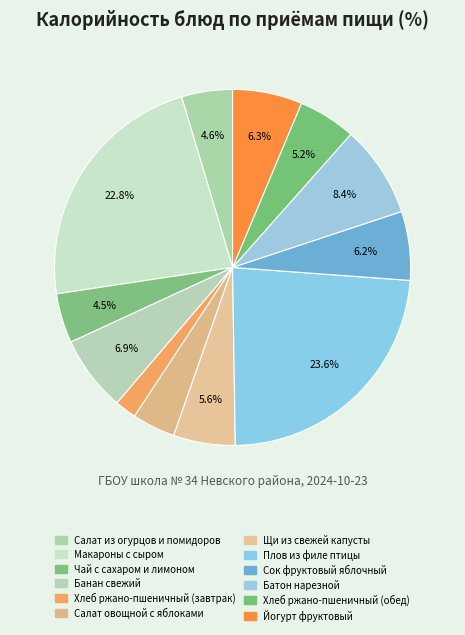

The Батон нарезной slice represents 8% of the pie. True or false?

True